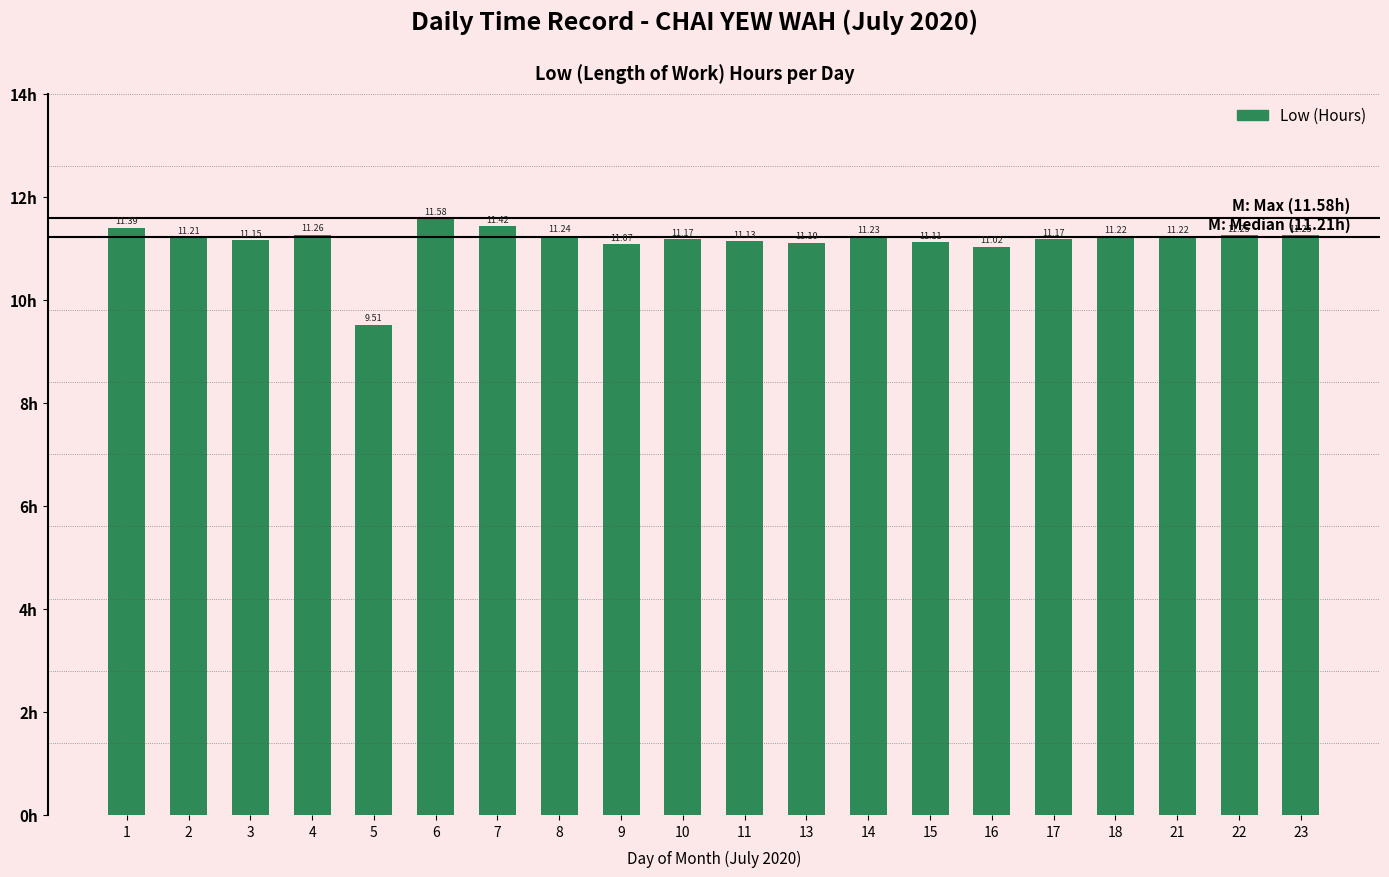

What is the value of the 6th bar from the left?

11.6